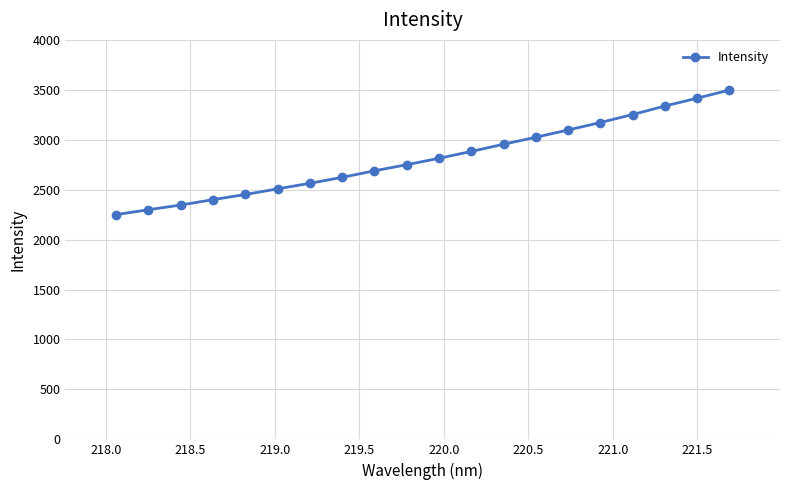

What is the difference between the maximum and minimum values?

1247.5